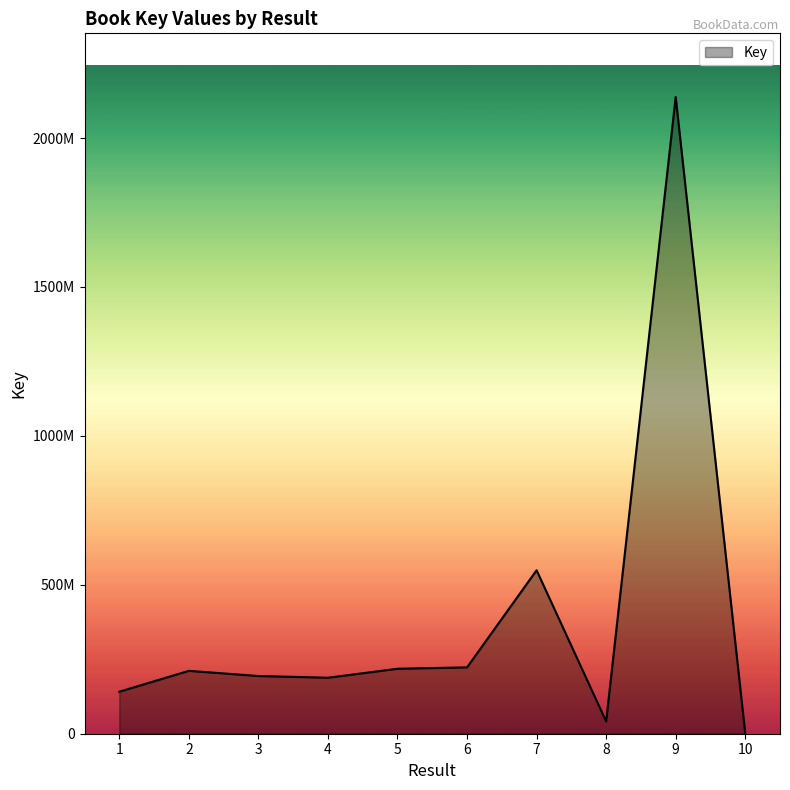

Which category has the lowest value across all series?

10